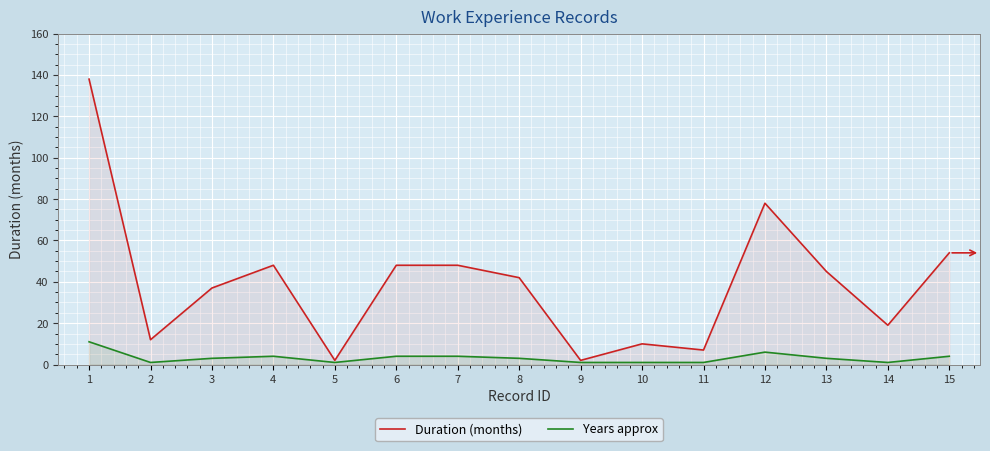

True or false: Years approx has more than 1 interior local peaks.

True